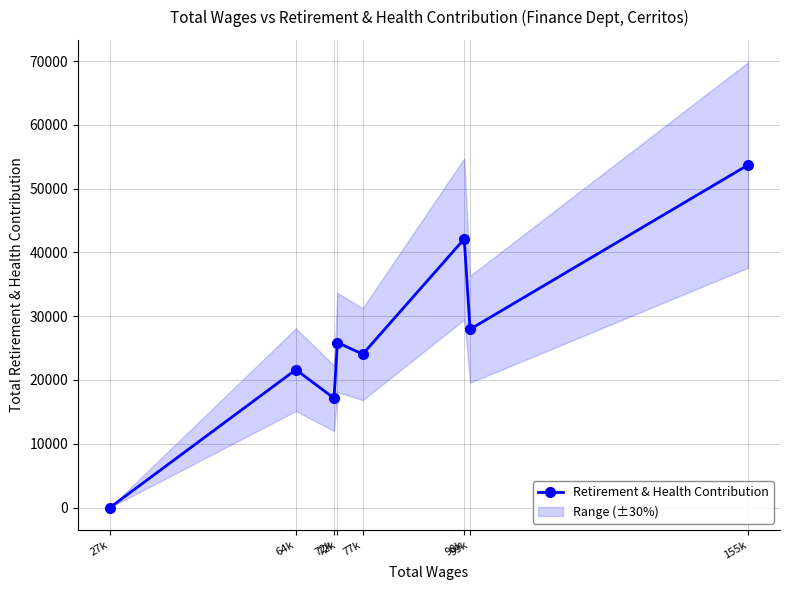

Reading left to right, transcribe all the data shown in this chart.

0	21621	17137	25878	24054	42119	27955	53724